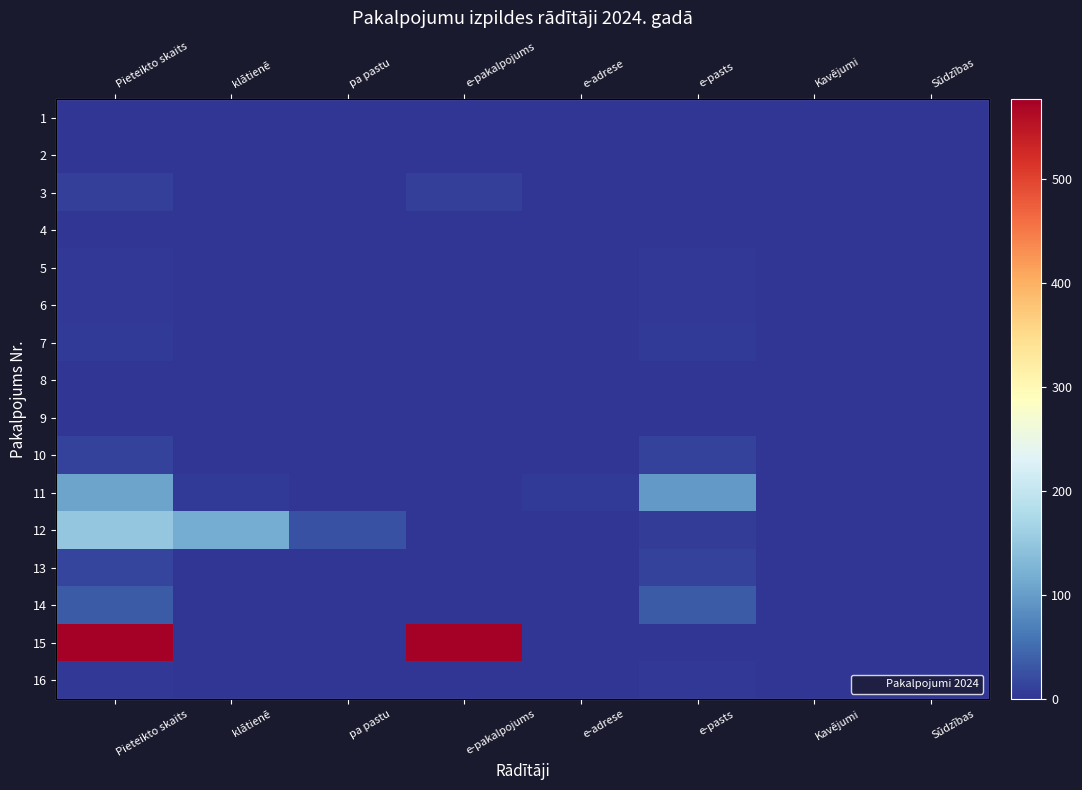

Rank the series at e-pakalpojums from lowest to highest value.

4, 5, 6, 7, 8, 9, 10, 11, 12, 13, 14, 16, 1, 2, 3, 15